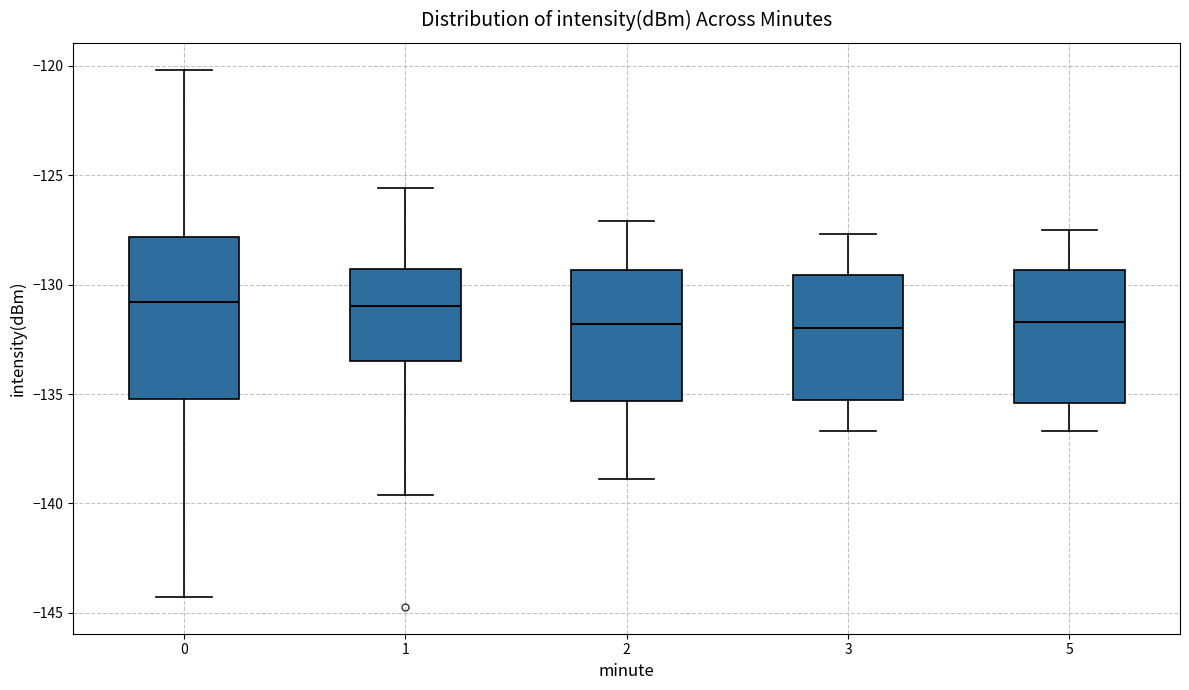

Reading left to right, transcribe this box plot: for each box, give where its median line is, the range the box spans, and where its two whiskers end, as read against the y-axis. The values are not printed on the chart, so give them approximately, as read against the axis.

0: median -131.0, box -135.0 to -128.0, whiskers -144.5 to -120.0
1: median -131.0, box -133.5 to -129.5, whiskers -139.5 to -125.5
2: median -132.0, box -135.5 to -129.5, whiskers -139.0 to -127.0
3: median -132.0, box -135.0 to -129.5, whiskers -136.5 to -127.5
5: median -131.5, box -135.5 to -129.5, whiskers -136.5 to -127.5